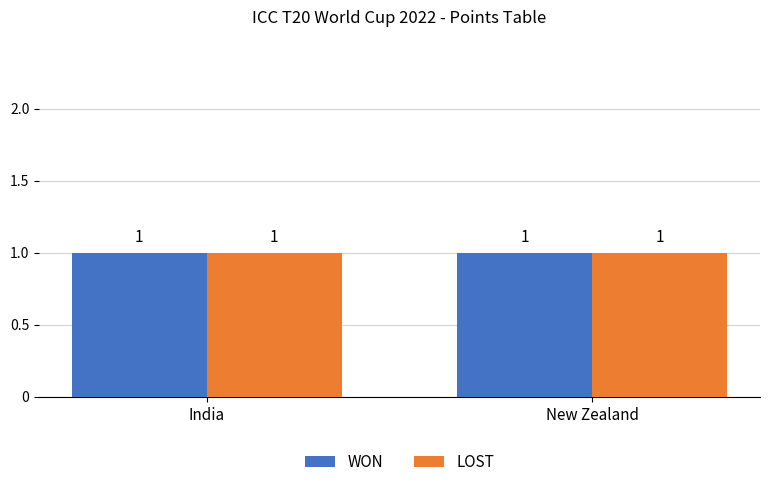

What is the sum of all WON values?

2